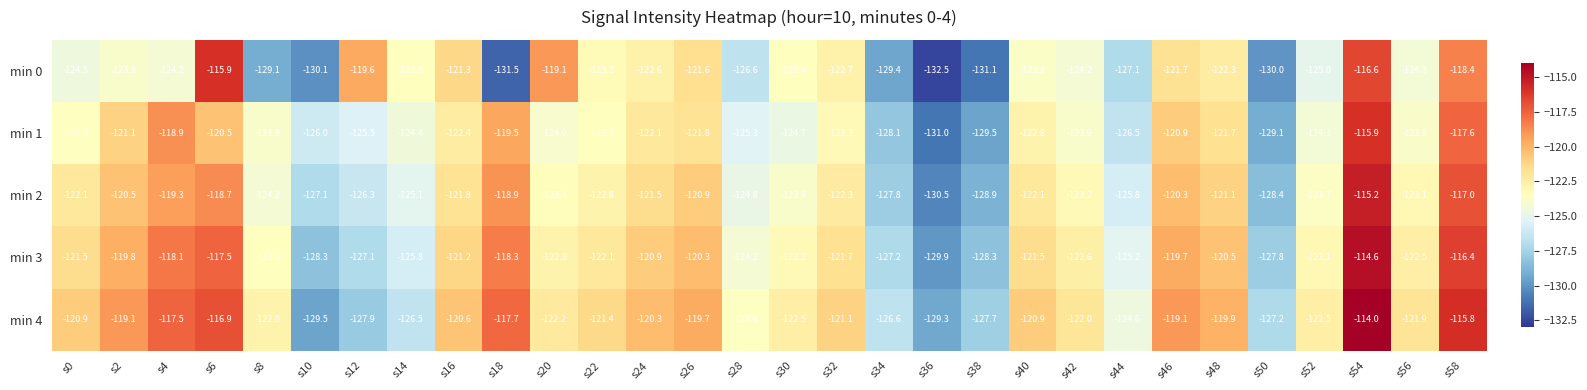

What is the maximum value shown in the chart?

-114.0